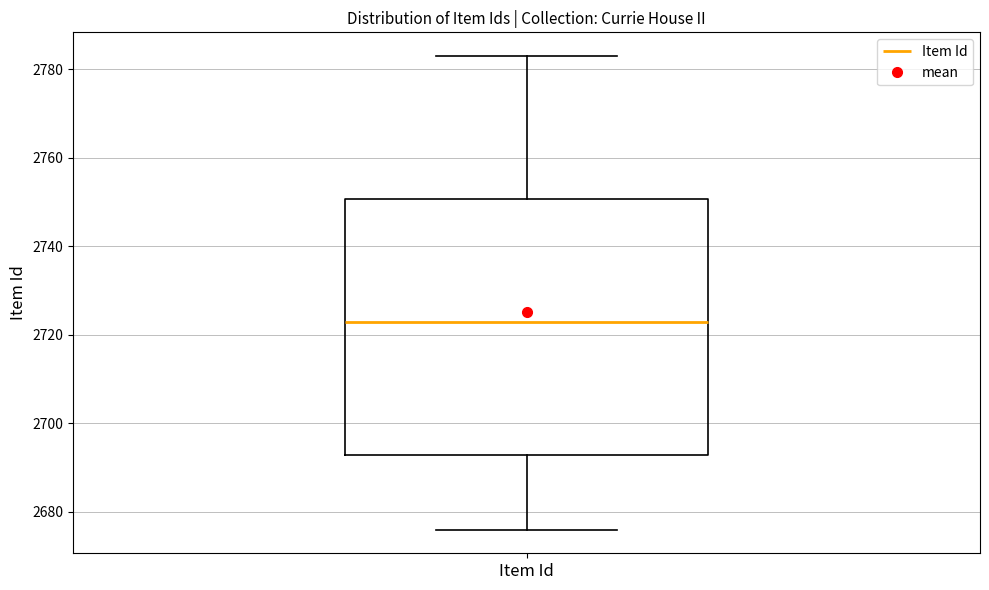

Transcribe this box plot: give where the median line is, the range the box spans, and where the two whiskers end, as read against the y-axis. The values are not printed on the chart, so give them approximately, as read against the axis.

median 2724, box 2692 to 2750, whiskers 2676 to 2784